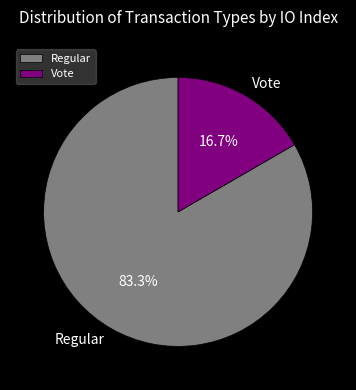

How many slices are in this pie chart?

2